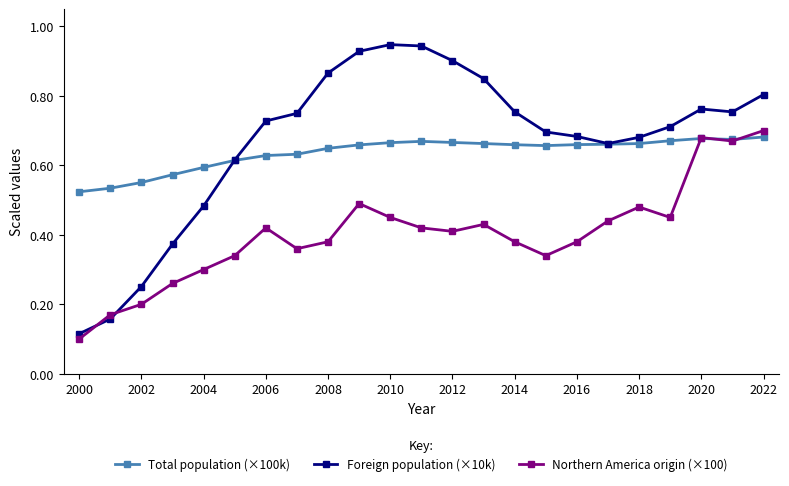

How many Total population (×100k) values are between 0 and 1?

23